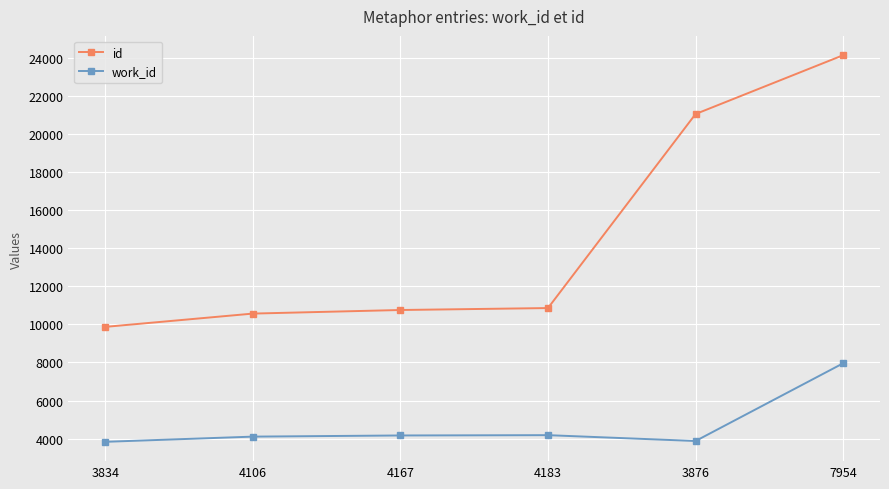

The value of work_id at 7954 is 4539. True or false?

False